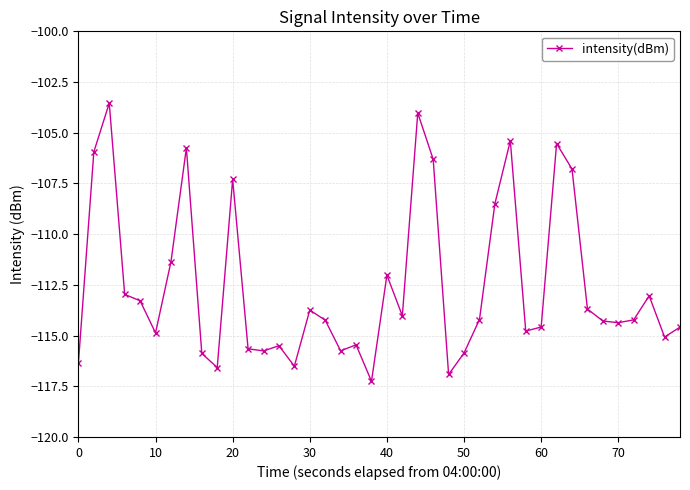

What is the minimum value shown in the chart?

-117.3